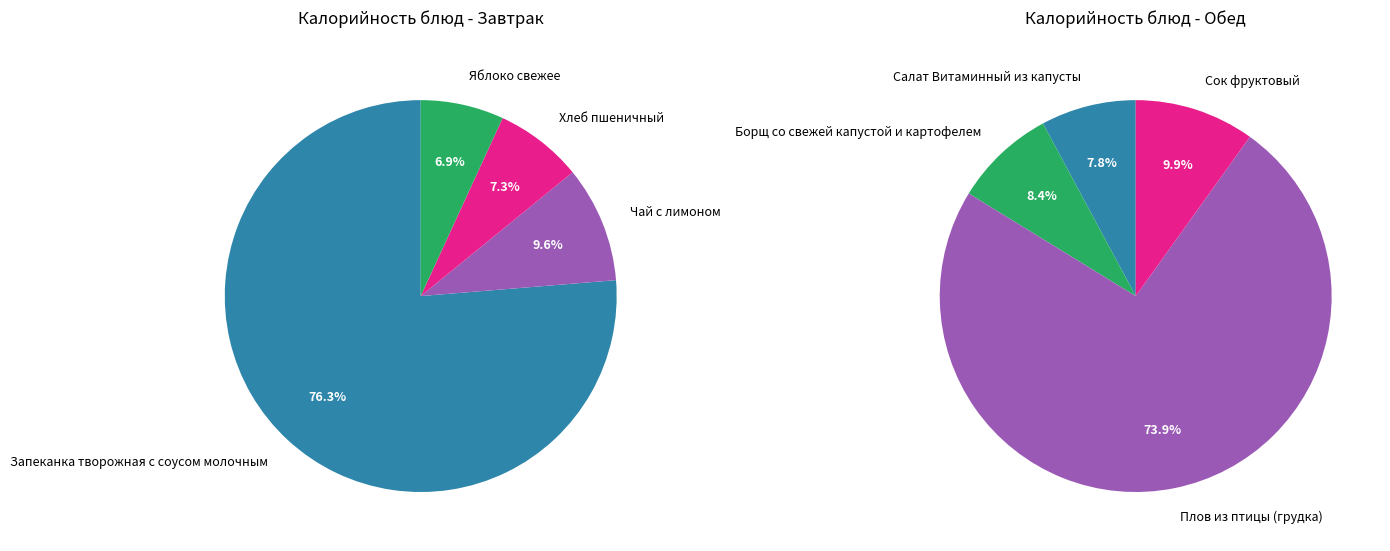

How many slices are in this pie chart?

8